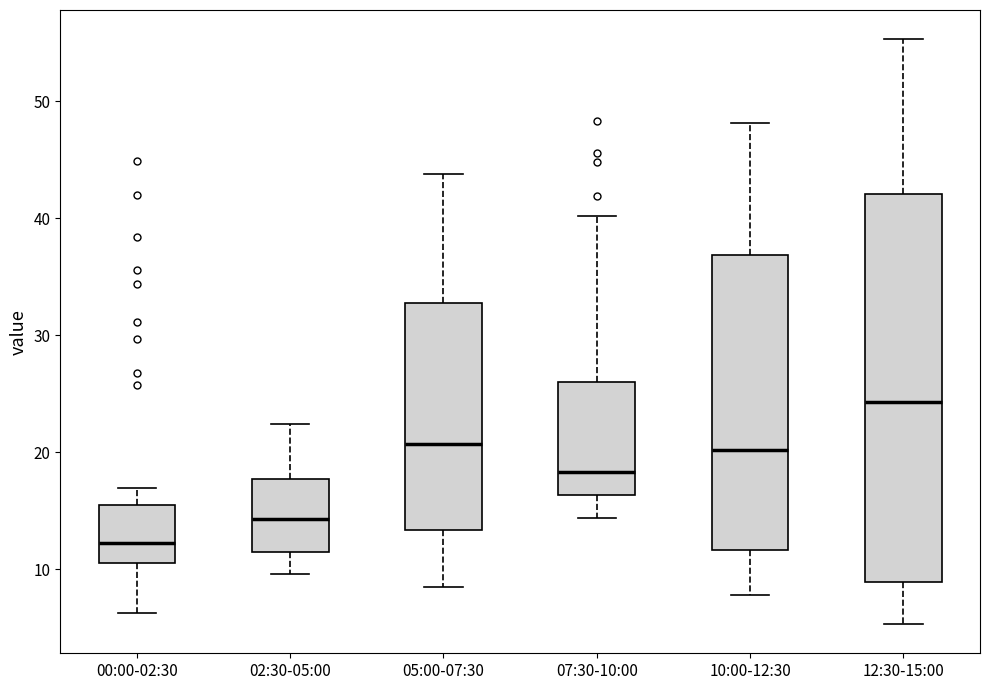

Reading left to right, read every box against the y-axis: the position of its median line, the range the box covers, and the ends of its whiskers. The values are not printed on the chart, so give them approximately, as read against the axis.

00:00-02:30: median 12, box 10 to 15, whiskers 6 to 17
02:30-05:00: median 14, box 11 to 18, whiskers 10 to 22
05:00-07:30: median 21, box 13 to 33, whiskers 9 to 44
07:30-10:00: median 18, box 16 to 26, whiskers 14 to 40
10:00-12:30: median 20, box 12 to 37, whiskers 8 to 48
12:30-15:00: median 24, box 9 to 42, whiskers 5 to 55